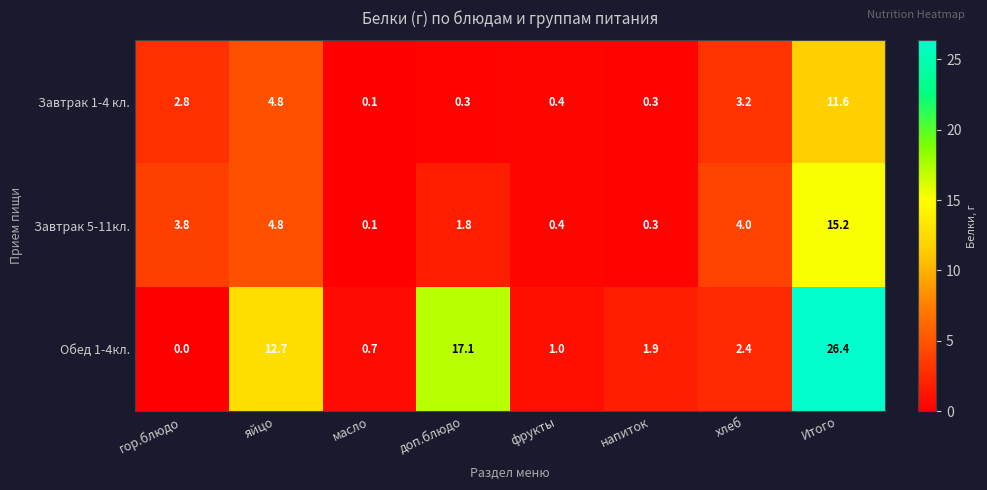

Is it true that Завтрак 5-11кл. equals 0.6 at фрукты?

False